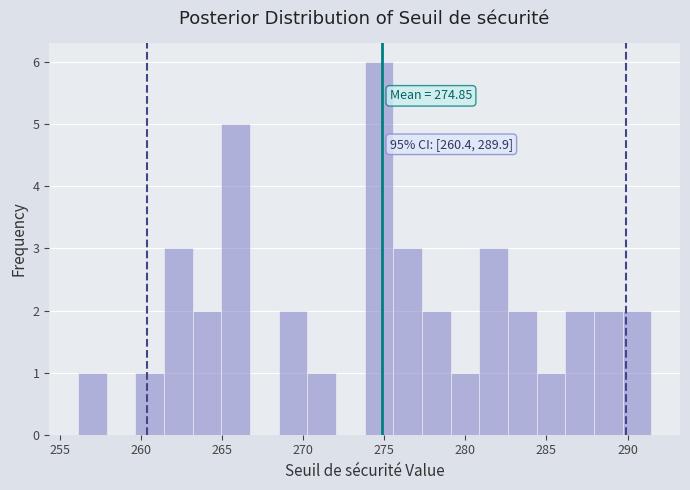

Around what value on the x-axis is the tallest bar? Give the approximate position of its centre, as read against the axis.

274.5